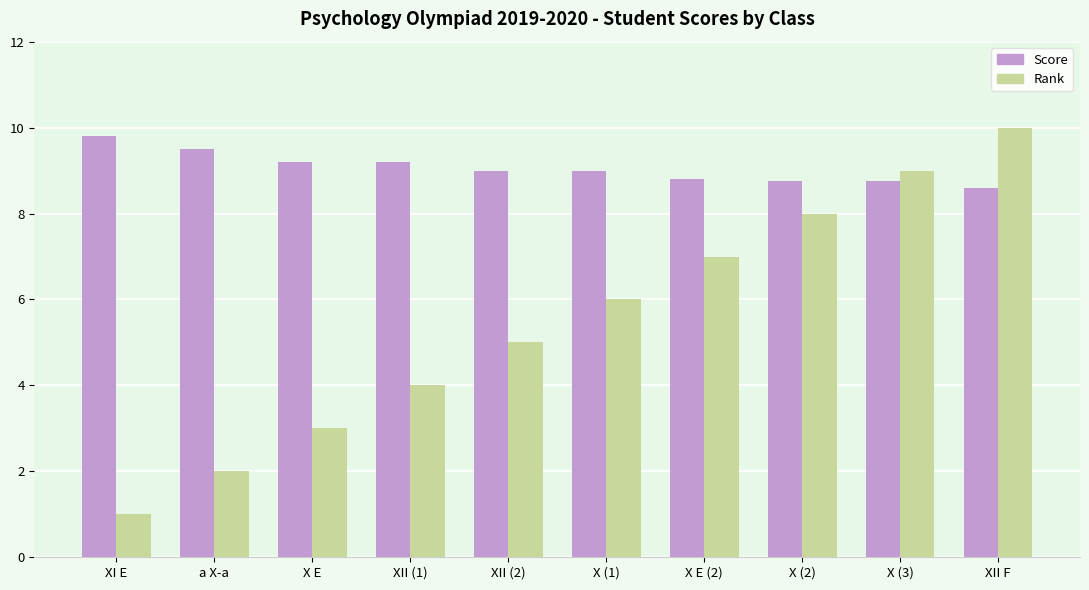

Does the chart contain stacked bars?

No